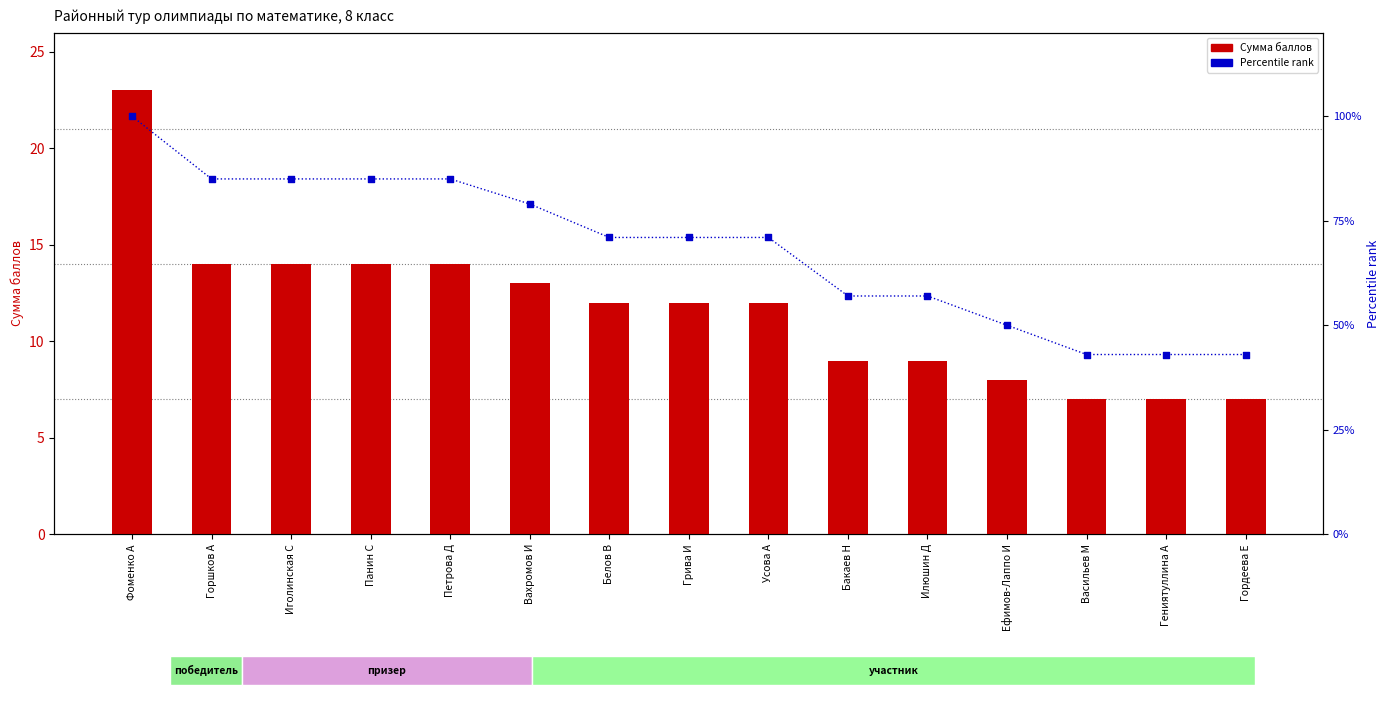

Which series has the largest total across all categories?

Percentile rank